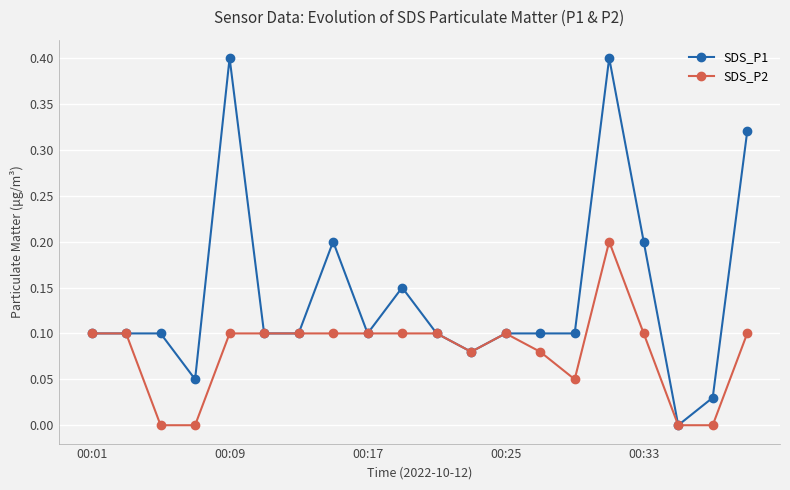

Which series has the widest spread of values?

SDS_P1